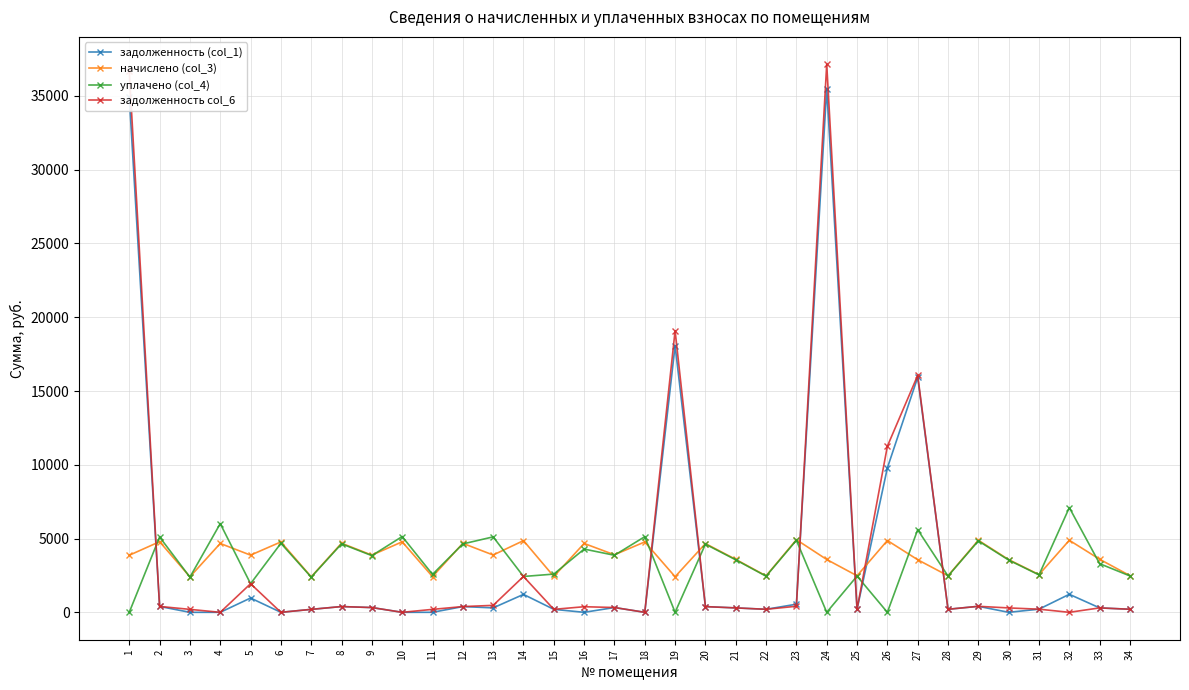

The value of задолженность (col_1) at 6 is 13065.1. True or false?

False